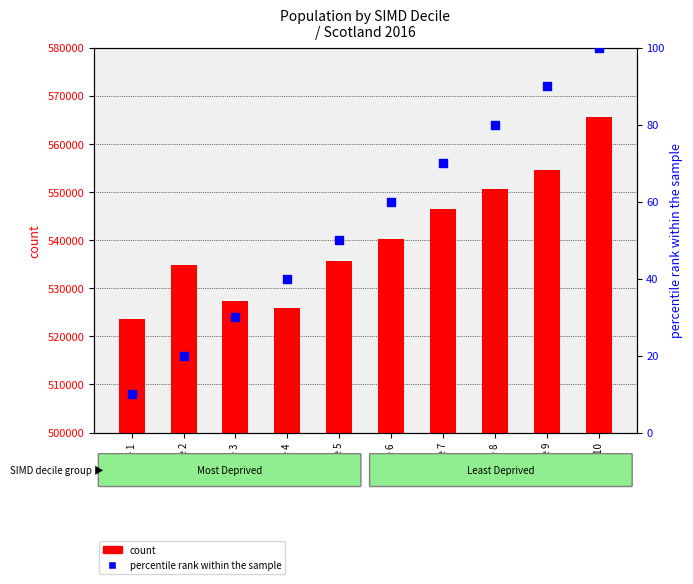

Which series contains the lowest Y value?

percentile rank within the sample